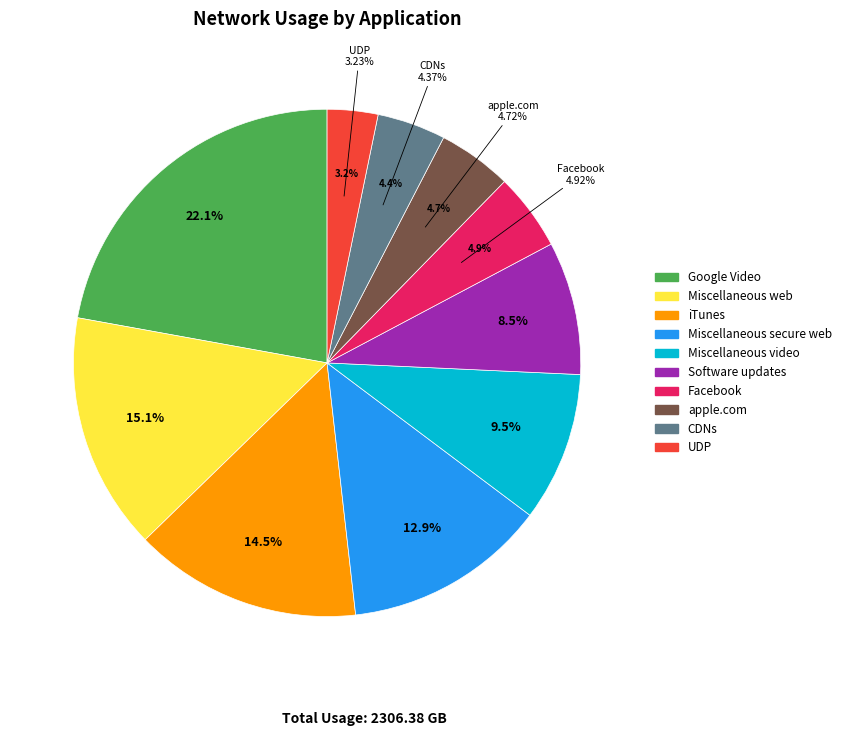

To the nearest percent, what is the difference between the largest and smallest slice percentages?

19%